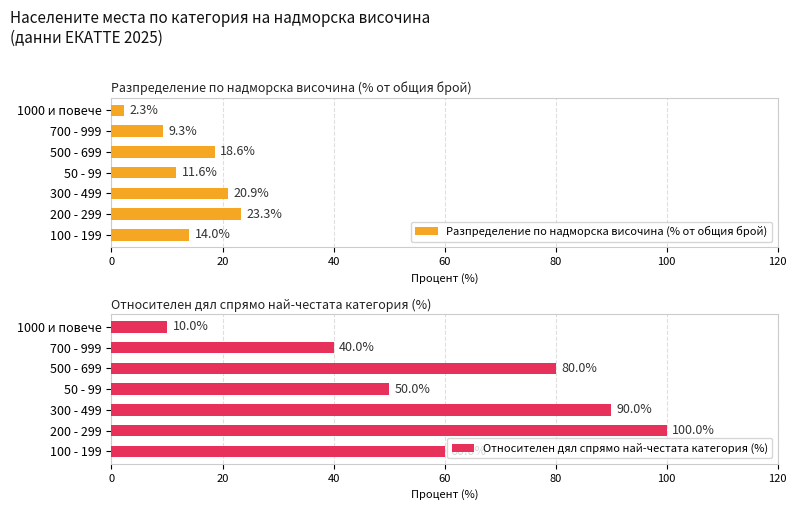

How many data points does each series have?

7